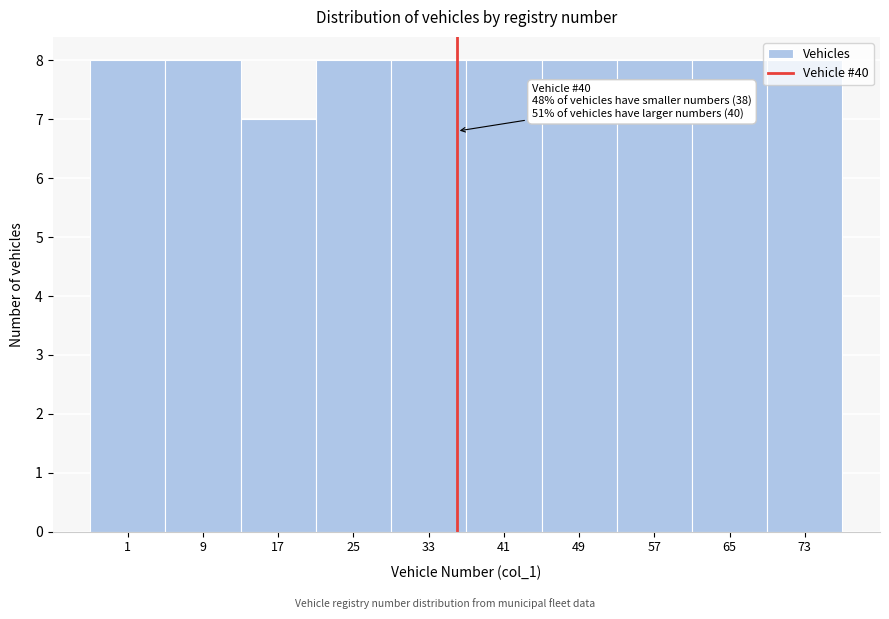

What is the smallest value displayed?

7